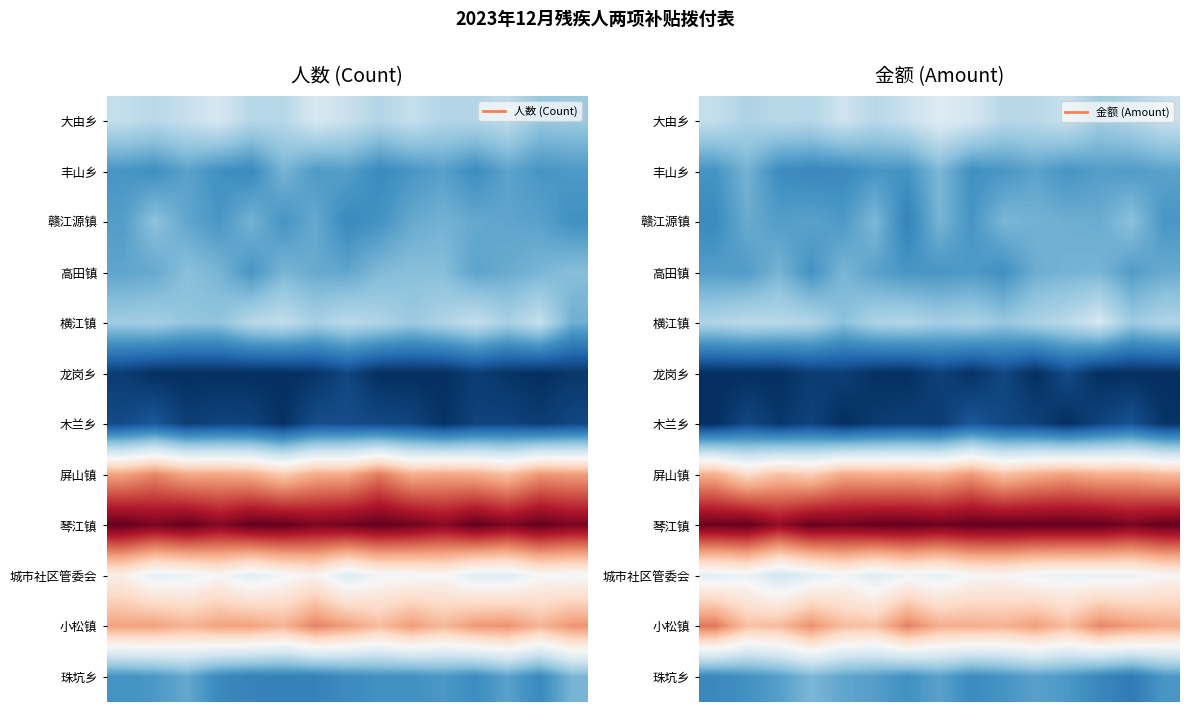

What is the spread (max minus min) of values at 14?

1.0